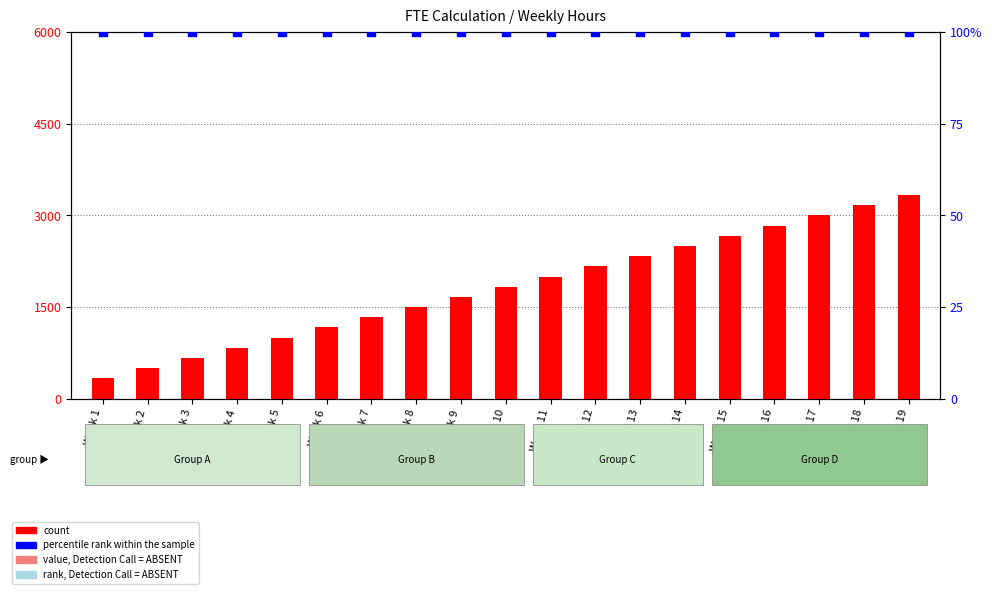

At how many categories does at least one series exceed 14?

19